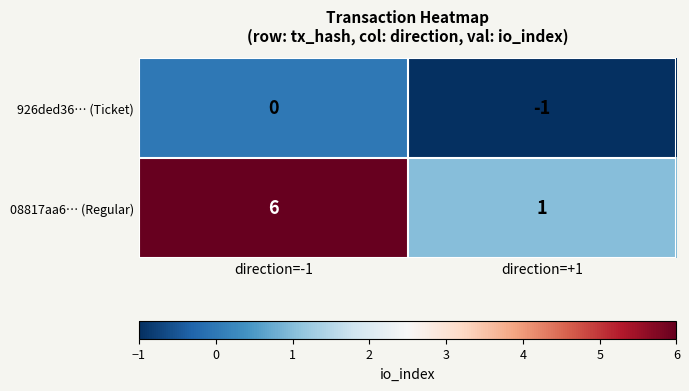

Is it true that 08817aa6… (Regular) equals 0 at direction=+1?

False